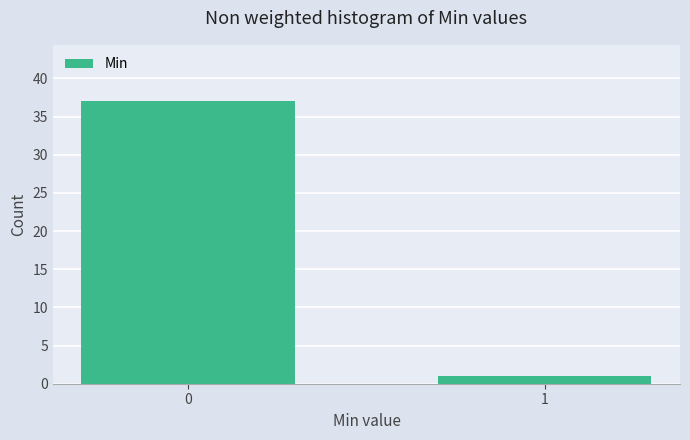

Reading right to left, list all the values displayed in this chart.

1	37